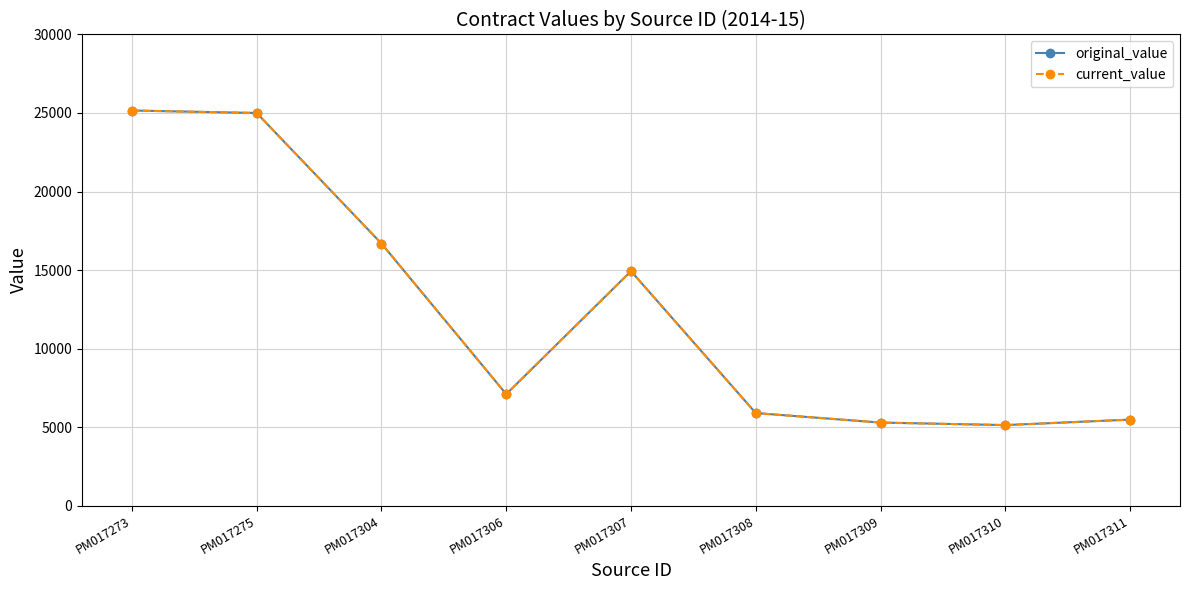

Which series changed the most between PM017308 and PM017311?

original_value